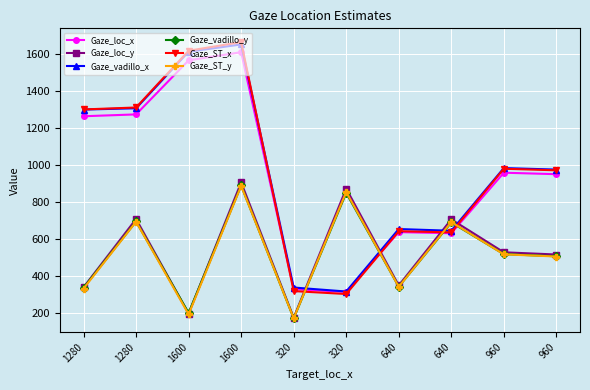

After their last crossing, which series has the higher values: Gaze_loc_y or Gaze_vadillo_y?

Gaze_loc_y